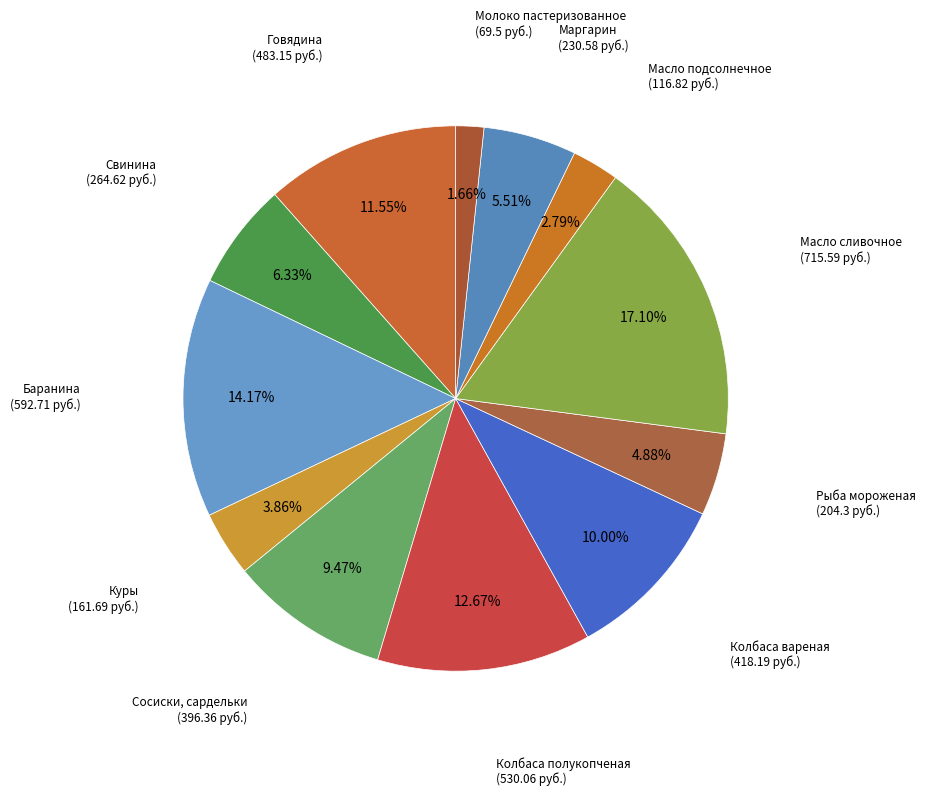

Combined, what portion of the pie is Молоко пастеризованное and Говядина?

13.2%